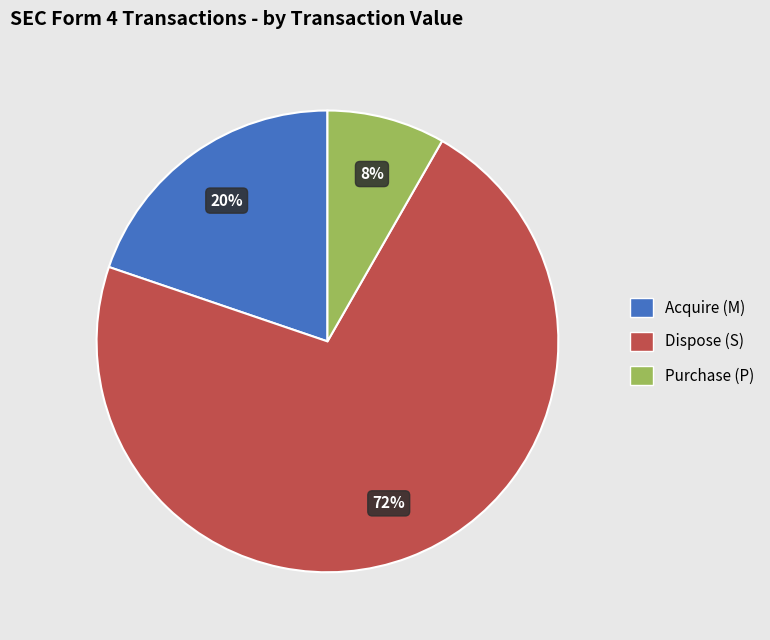

Does any single category account for the majority?

Yes